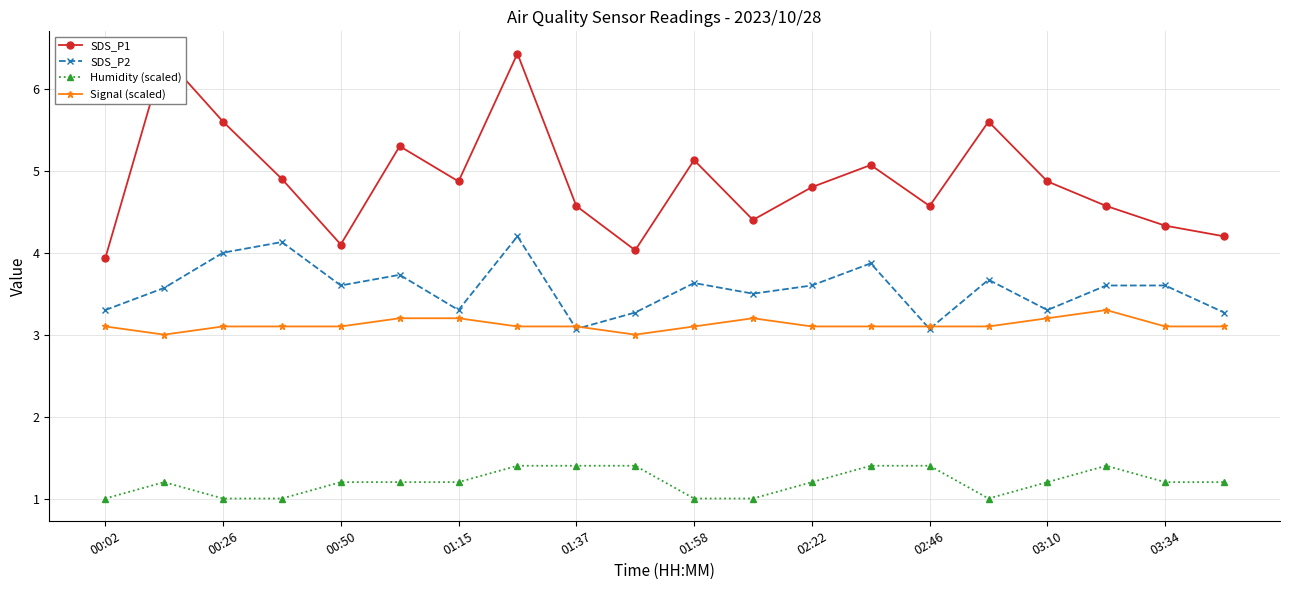

How many data points does each series have?

20